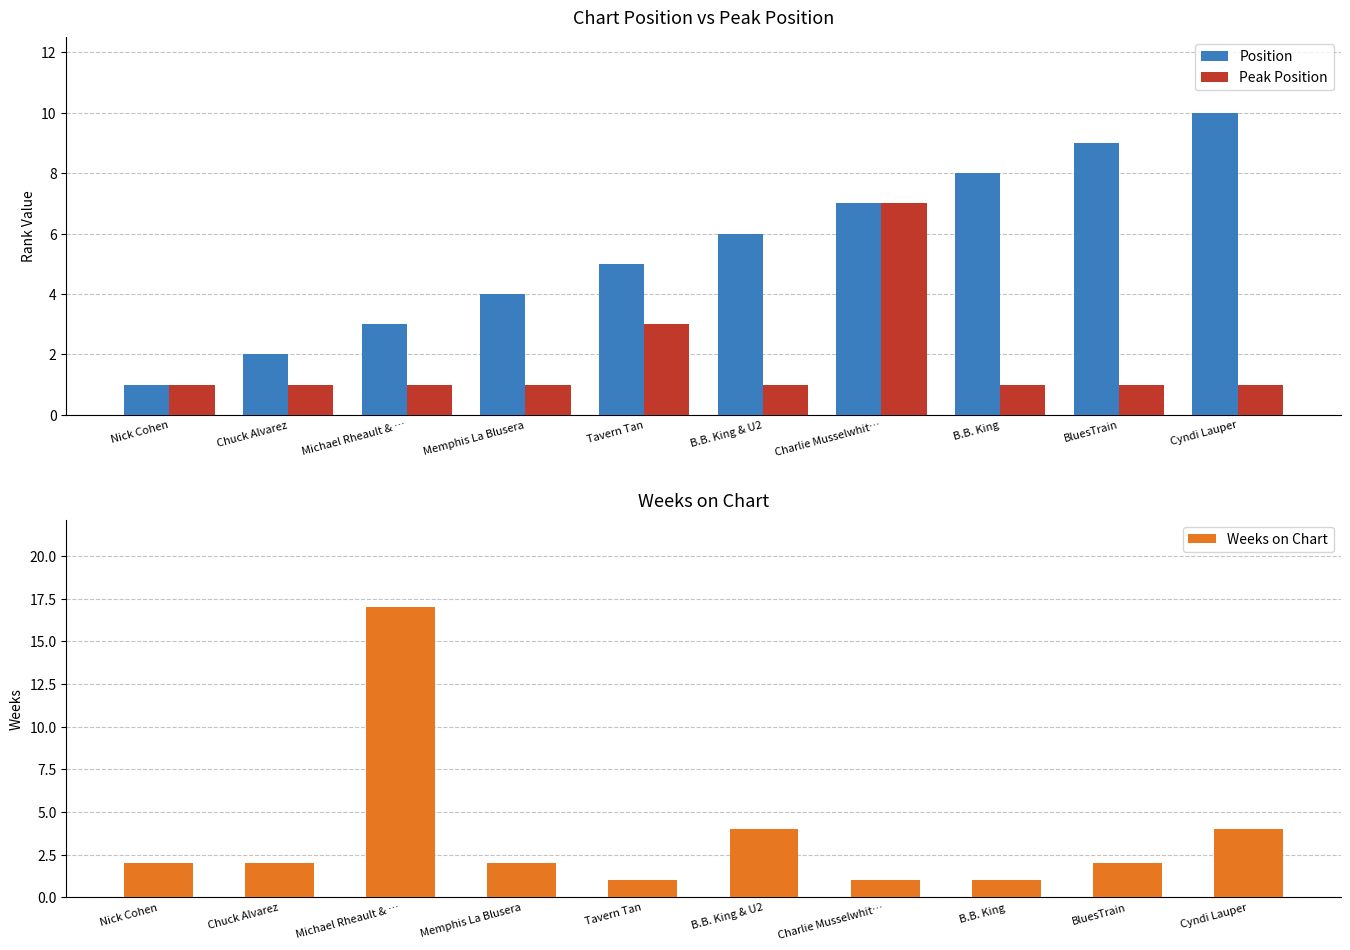

At which category does the chart reach its minimum across all series?

Nick Cohen